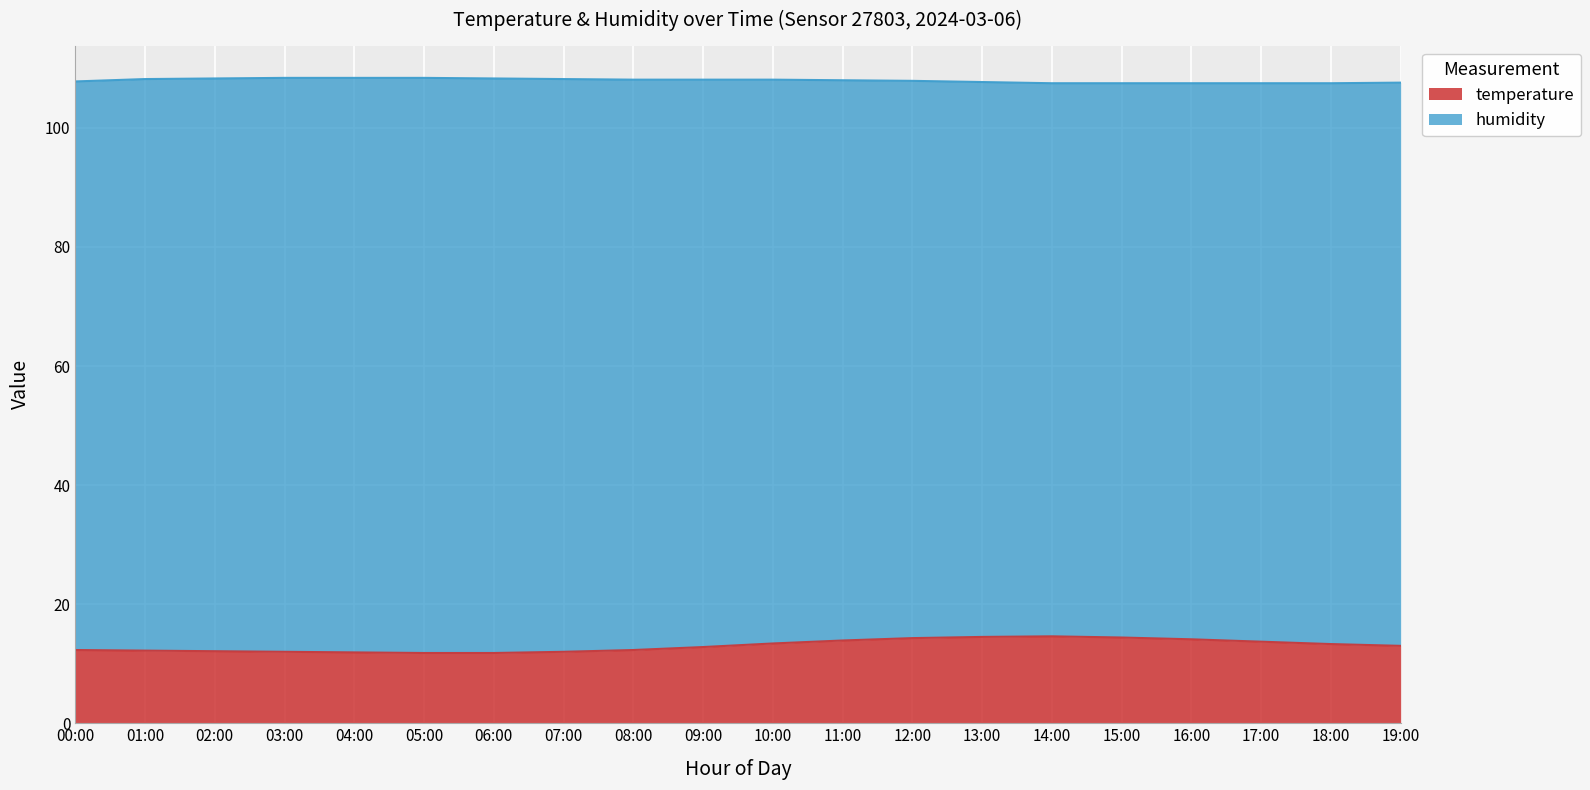

Where is the data nearest to the value 13?

19:00